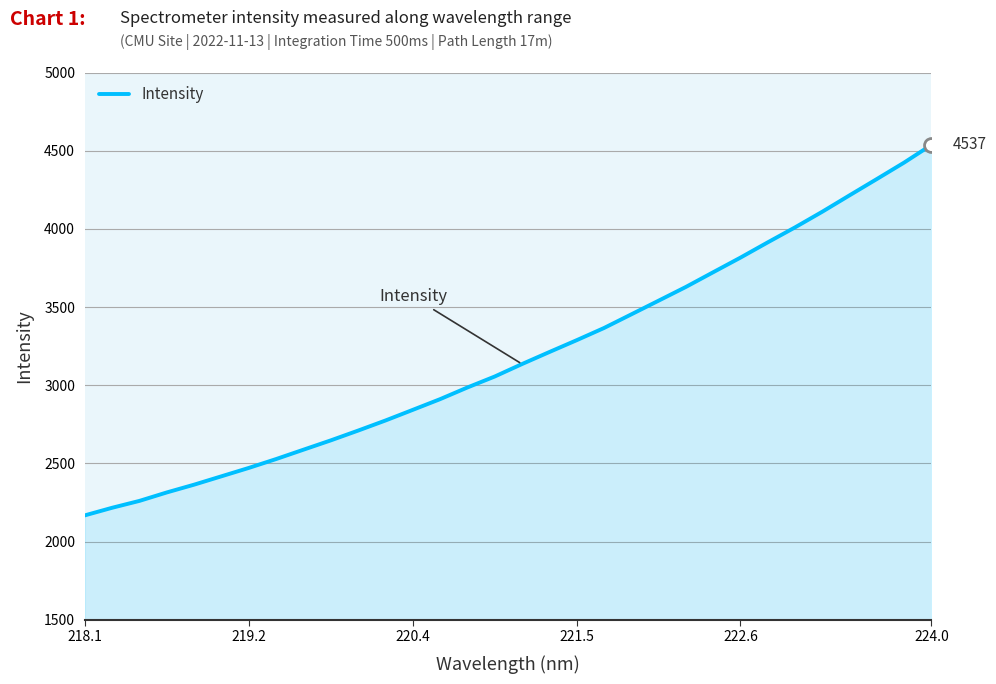

True or false: the data has more than 2 interior local peaks.

False